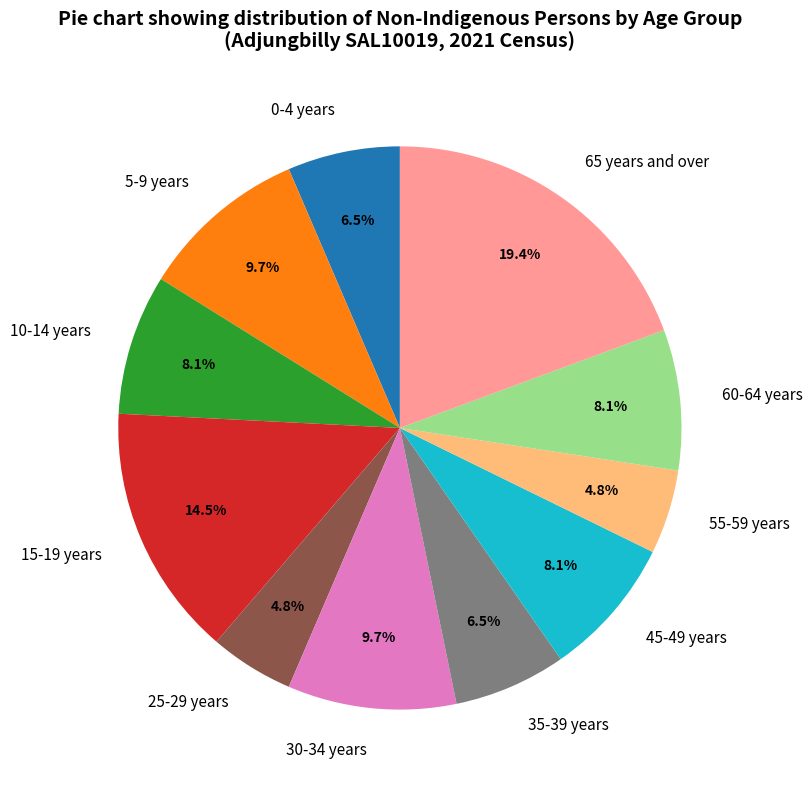

How many segments does this pie chart have?

11